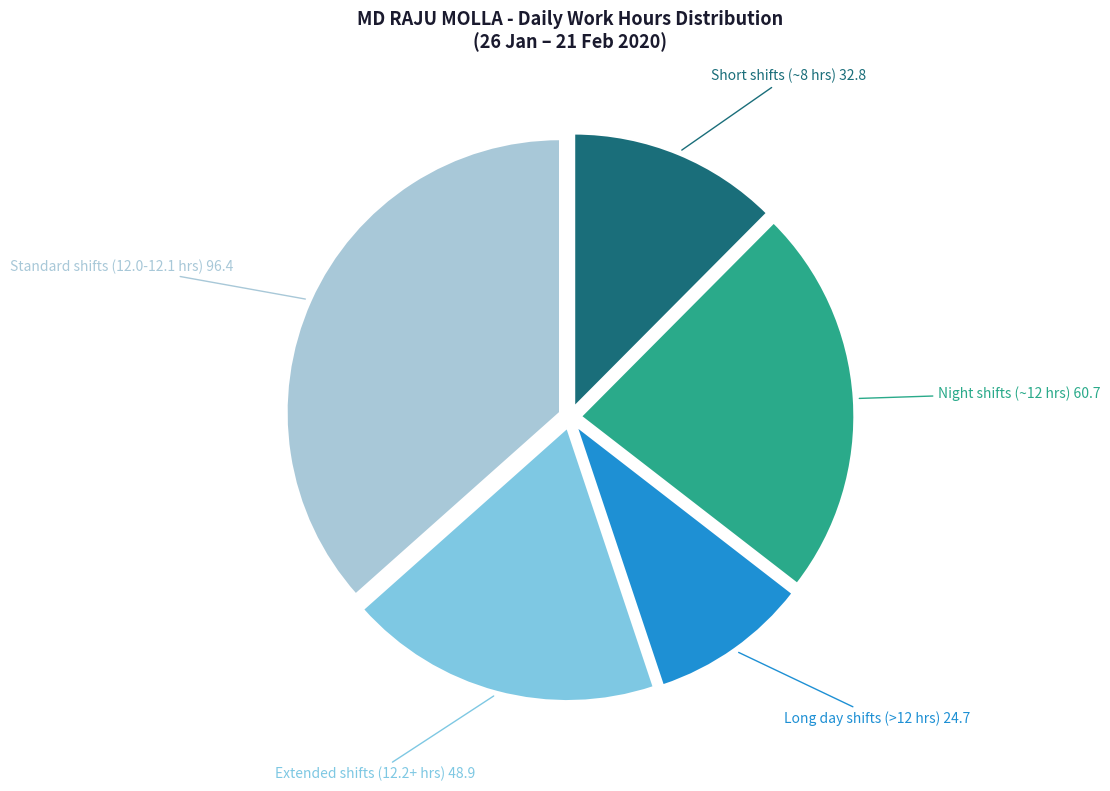

Does any single category account for the majority?

No